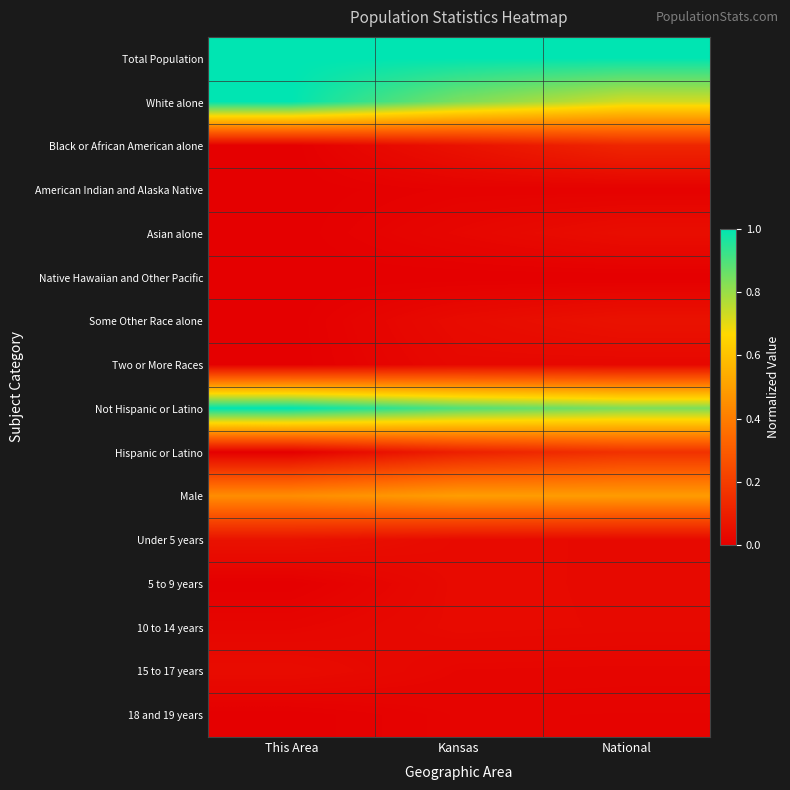

Reading left to right, transcribe all the data shown in this chart.

Total Population: This Area=1.0	Kansas=1.0	National=1.0
White alone: This Area=1.0	Kansas=0.8	National=0.7
Black or African American alone: This Area=0.0	Kansas=0.1	National=0.1
American Indian and Alaska Native: This Area=0.0	Kansas=0.0	National=0.0
Asian alone: This Area=0.0	Kansas=0.0	National=0.0
Native Hawaiian and Other Pacific: This Area=0.0	Kansas=0.0	National=0.0
Some Other Race alone: This Area=0.0	Kansas=0.0	National=0.1
Two or More Races: This Area=0.0	Kansas=0.0	National=0.0
Not Hispanic or Latino: This Area=1.0	Kansas=0.9	National=0.8
Hispanic or Latino: This Area=0.0	Kansas=0.1	National=0.2
Male: This Area=0.4	Kansas=0.5	National=0.5
Under 5 years: This Area=0.1	Kansas=0.0	National=0.0
5 to 9 years: This Area=0.0	Kansas=0.0	National=0.0
10 to 14 years: This Area=0.0	Kansas=0.0	National=0.0
15 to 17 years: This Area=0.0	Kansas=0.0	National=0.0
18 and 19 years: This Area=0.0	Kansas=0.0	National=0.0